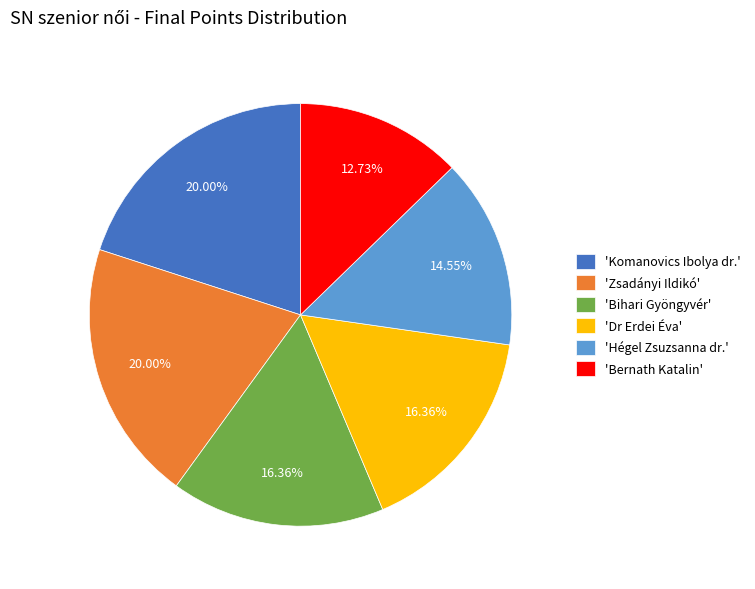

Combined, do 'Dr Erdei Éva' and 'Zsadányi Ildikó' account for over 50%?

No